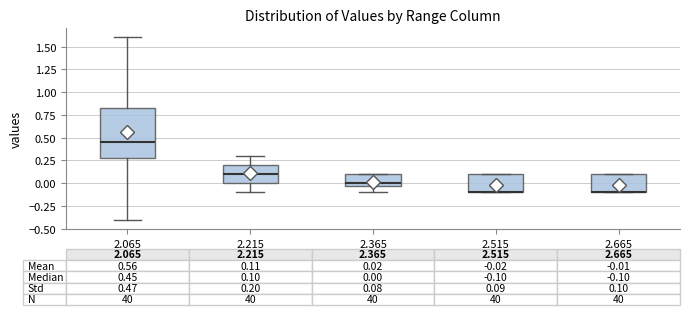

Comparing the boxes themselves (not the whiskers), which one is the tallest?

2.065